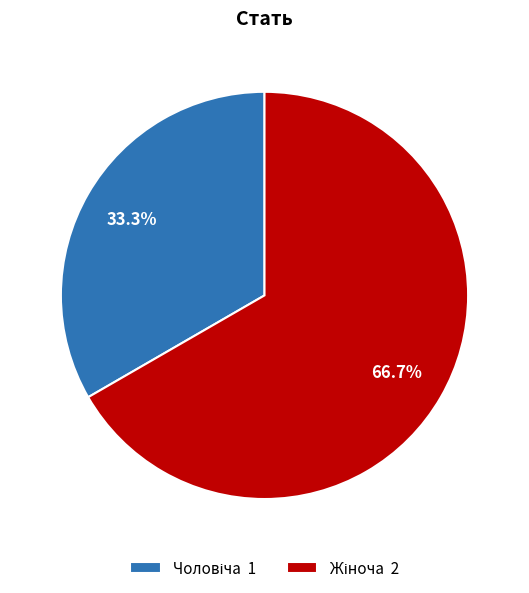

Rank the categories by value from lowest to highest.

Чоловіча, Жіноча